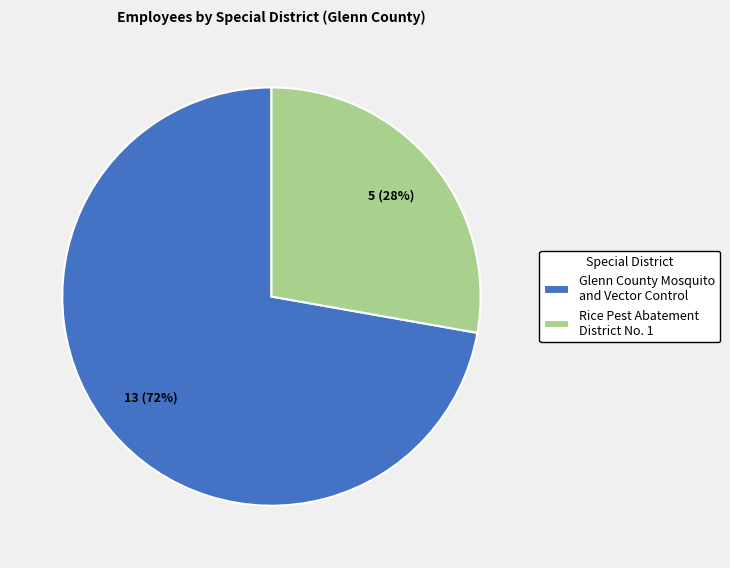

Which slice is the smallest?

Rice Pest Abatement District No. 1